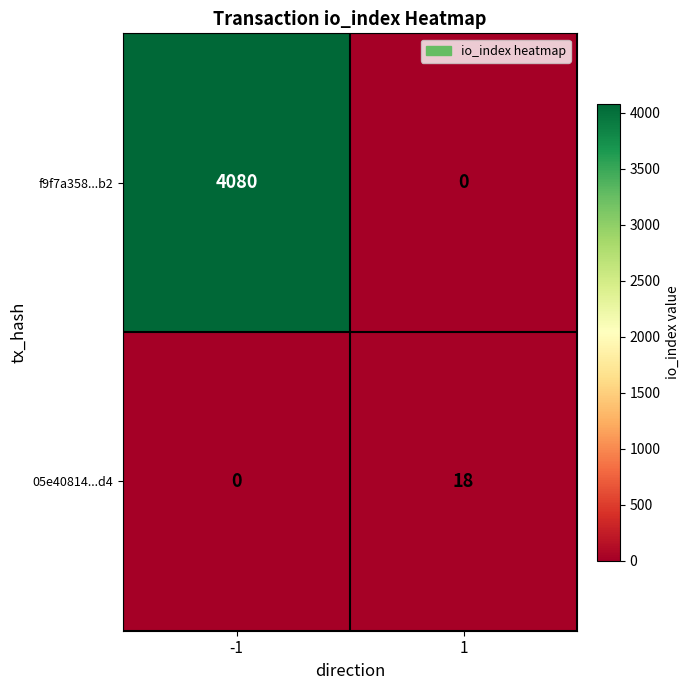

At how many categories does at least one series exceed 3977?

1